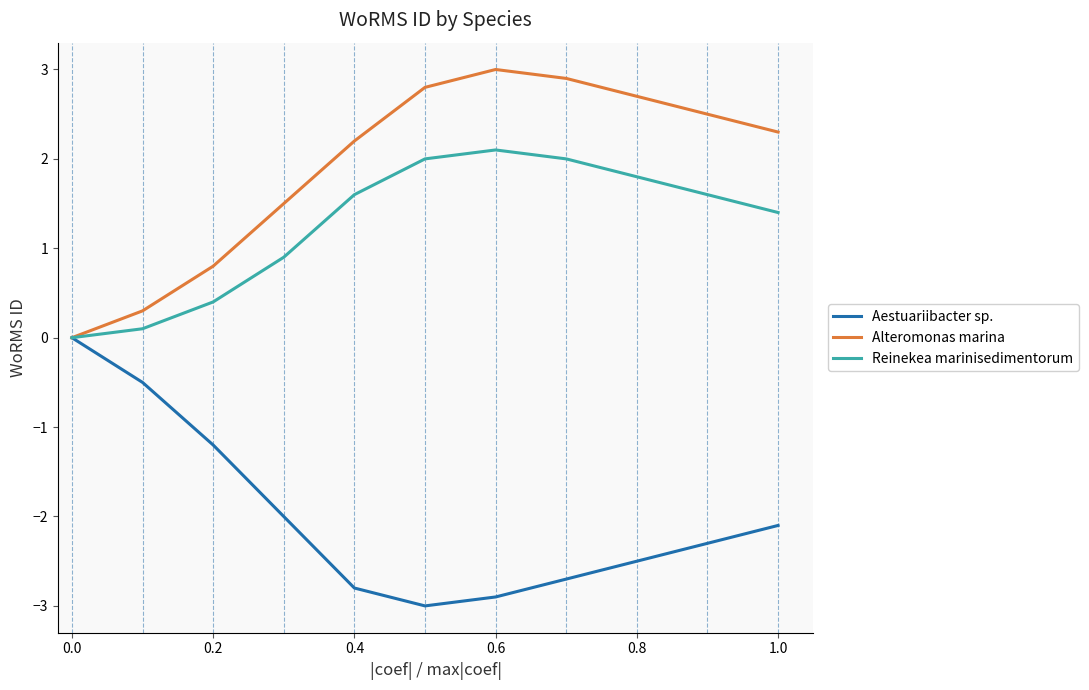

What is the minimum value shown in the chart?

-3.0